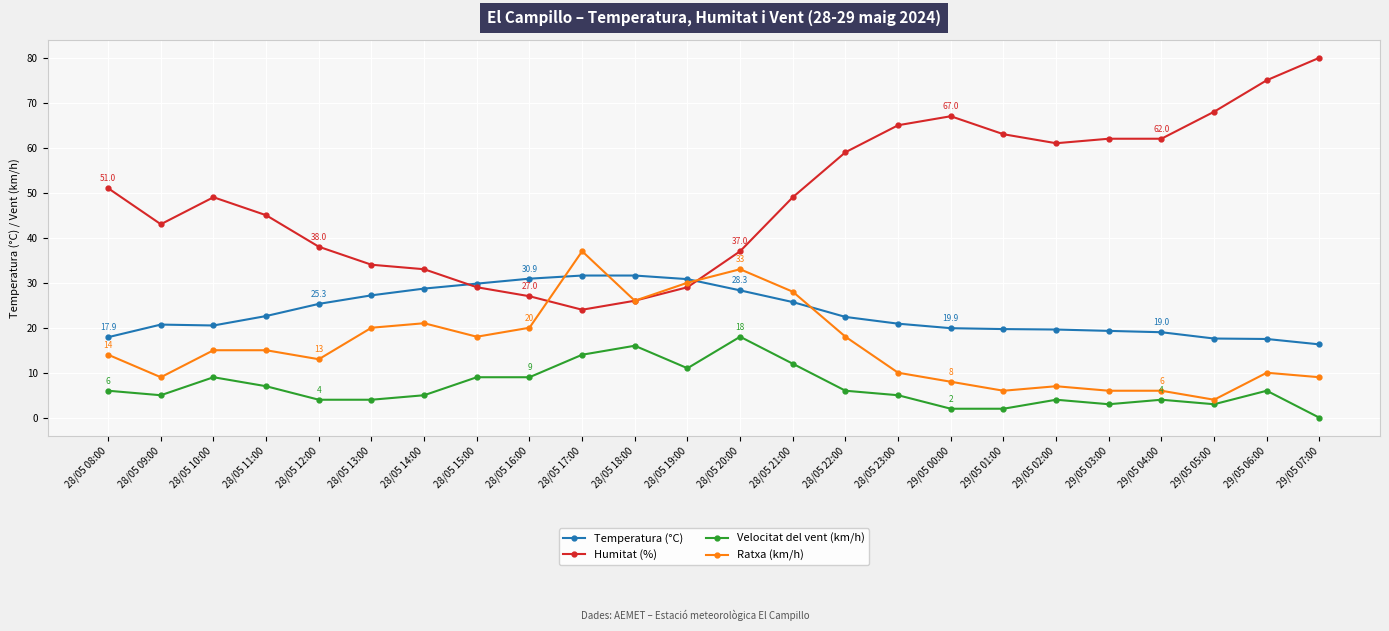

What are all the series names shown in the legend?

Temperatura (°C), Humitat (%), Velocitat del vent (km/h), Ratxa (km/h)